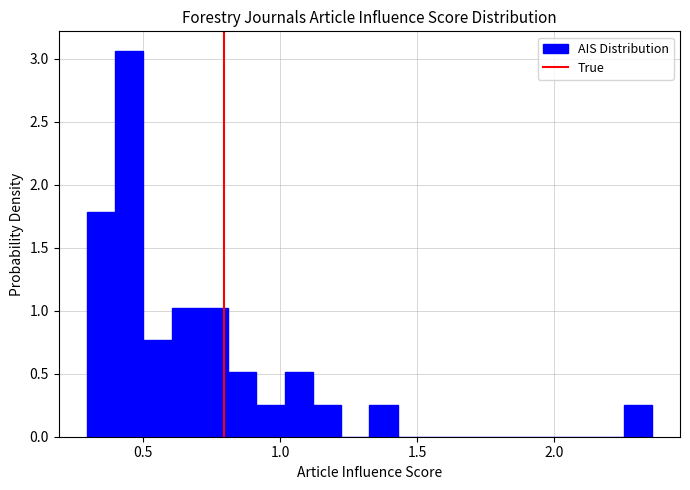

Read against the x-axis, roughly where is the centre of the tallest bar?

0.45